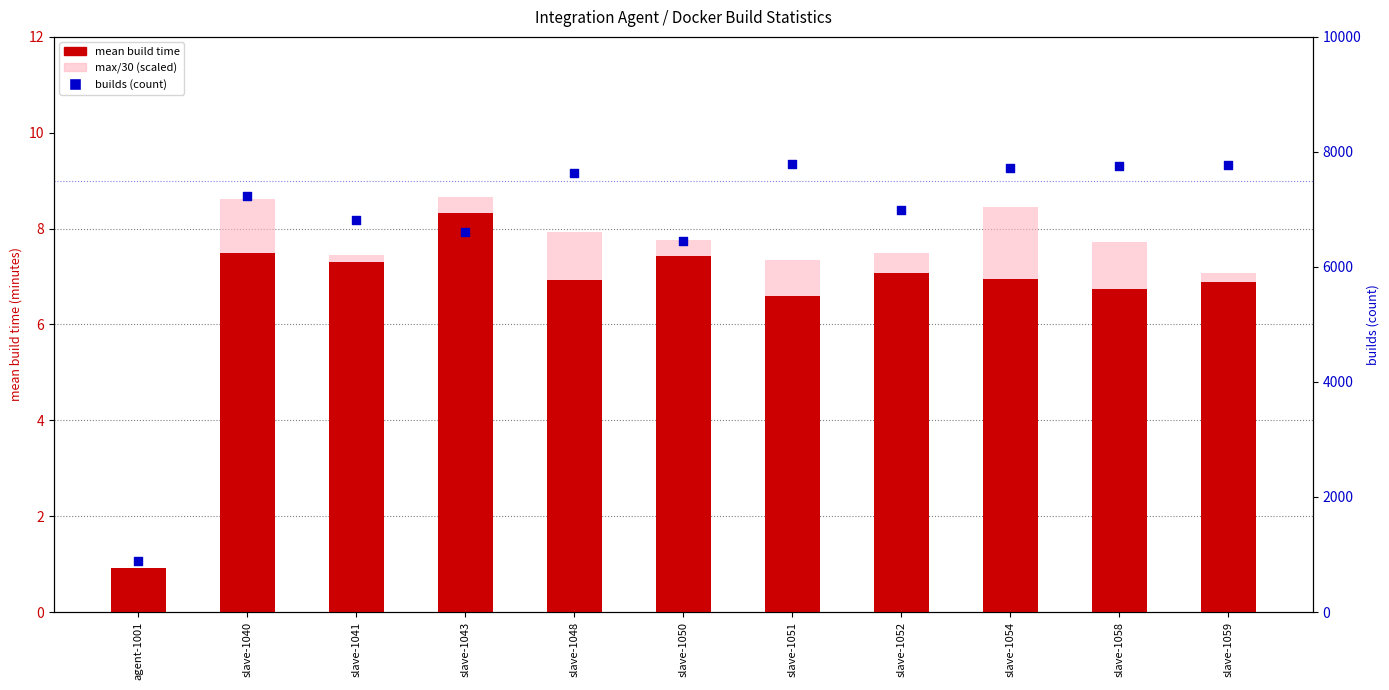

At how many categories does at least one series exceed 12?

11